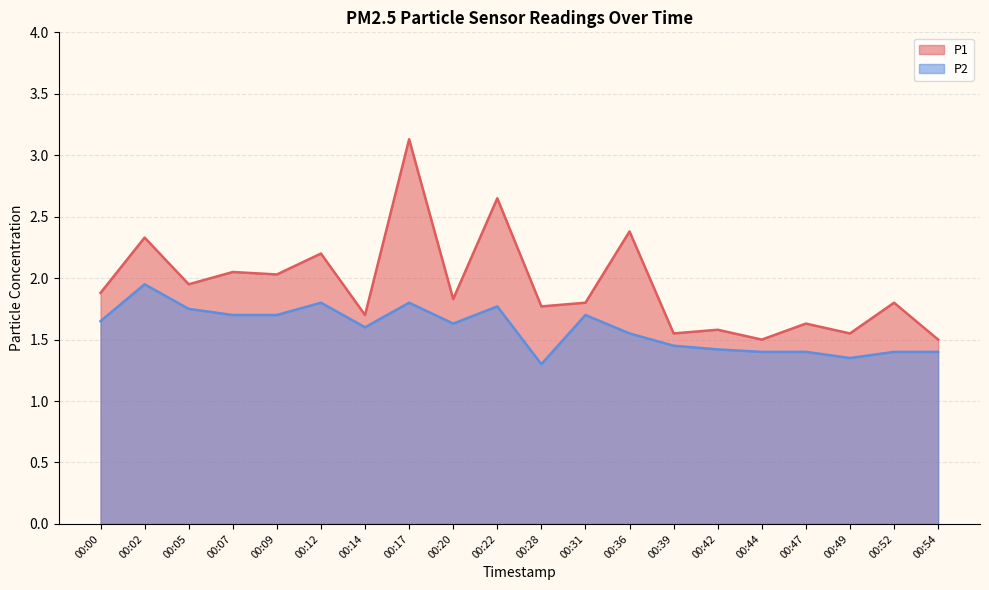

Which category has the lowest value across all series?

00:28